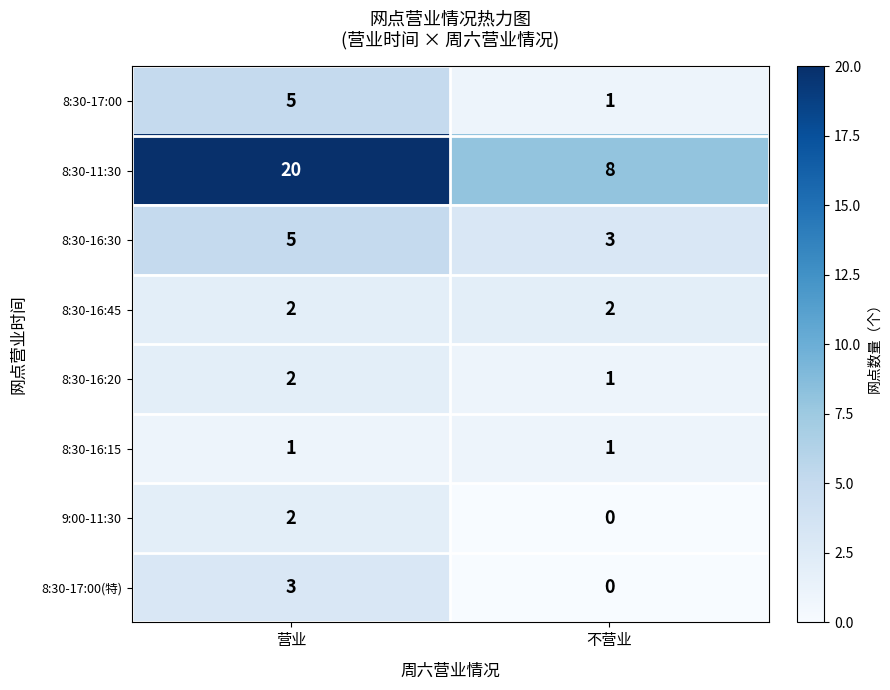

What is the sum of all 8:30-16:30 values?

8